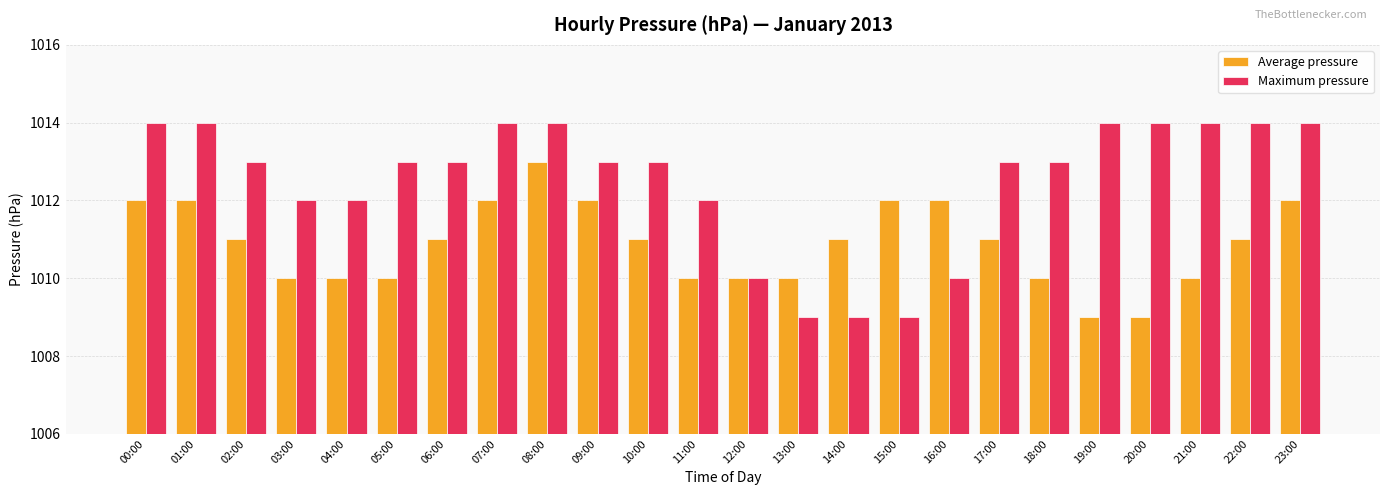

How many bars are there in each group?

2